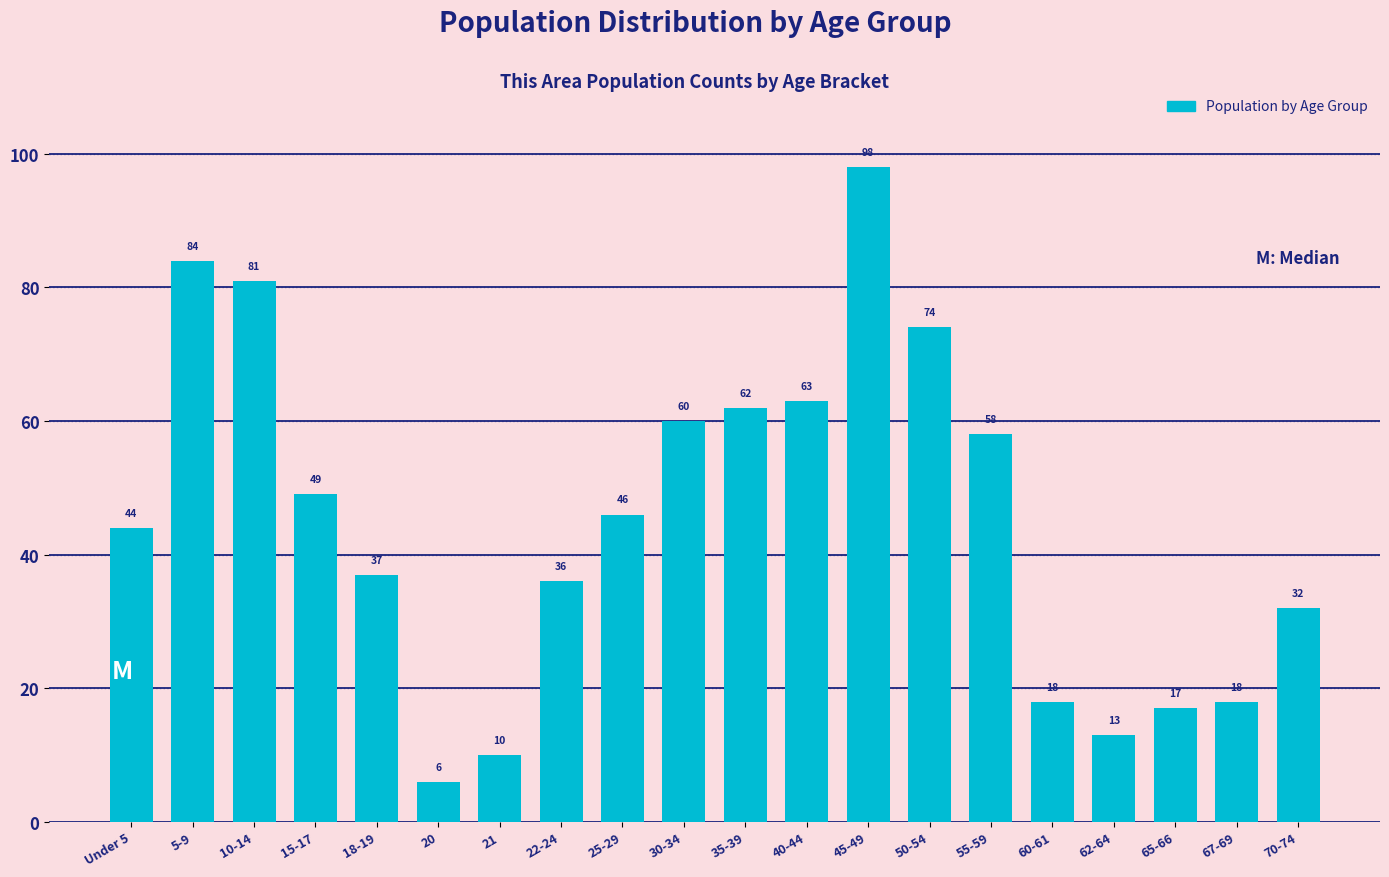

Reading left to right, extract all data points from this chart.

Under 5=44	5-9=84	10-14=81	15-17=49	18-19=37	20=6	21=10	22-24=36	25-29=46	30-34=60	35-39=62	40-44=63	45-49=98	50-54=74	55-59=58	60-61=18	62-64=13	65-66=17	67-69=18	70-74=32